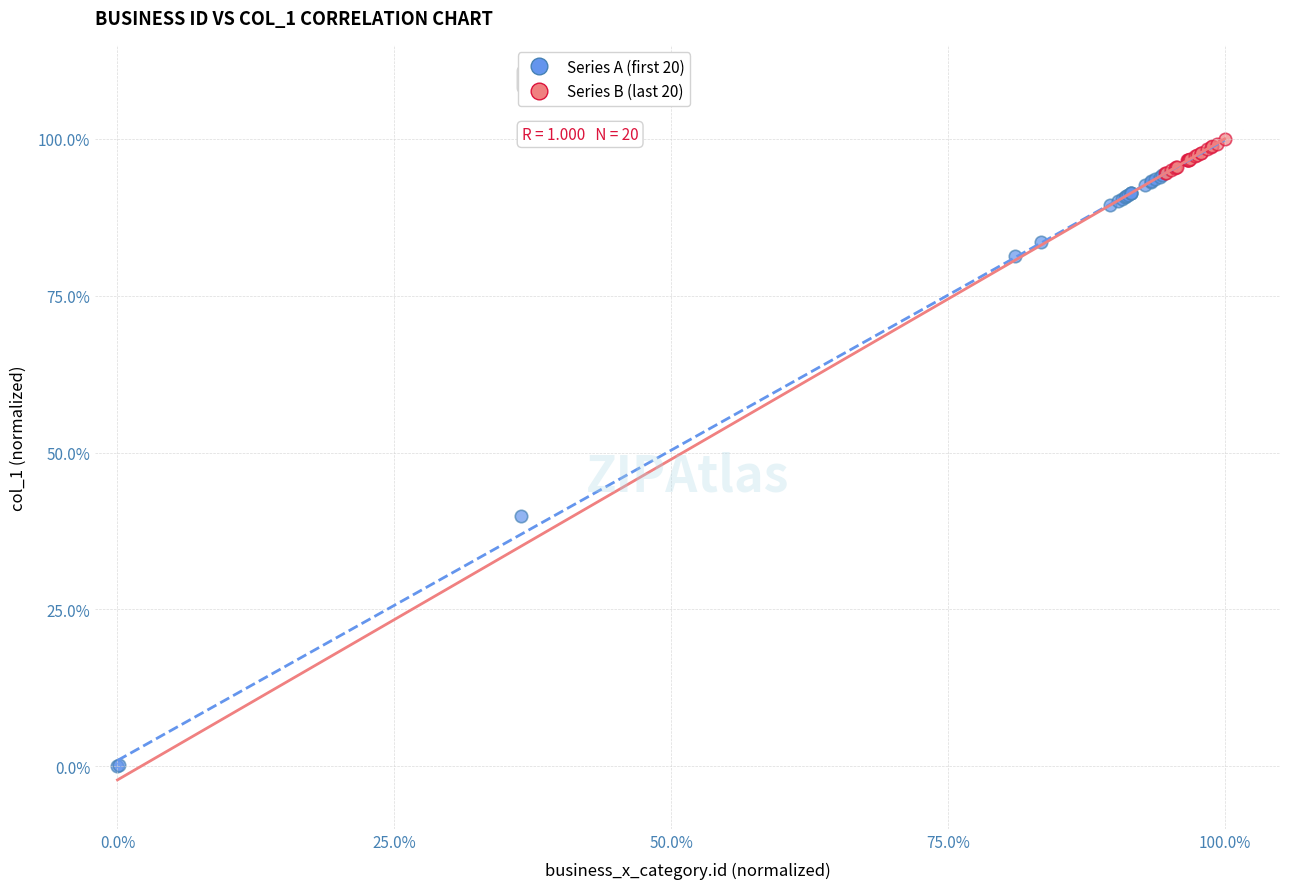

Which series has the widest spread of Y values?

Series A (first 20)